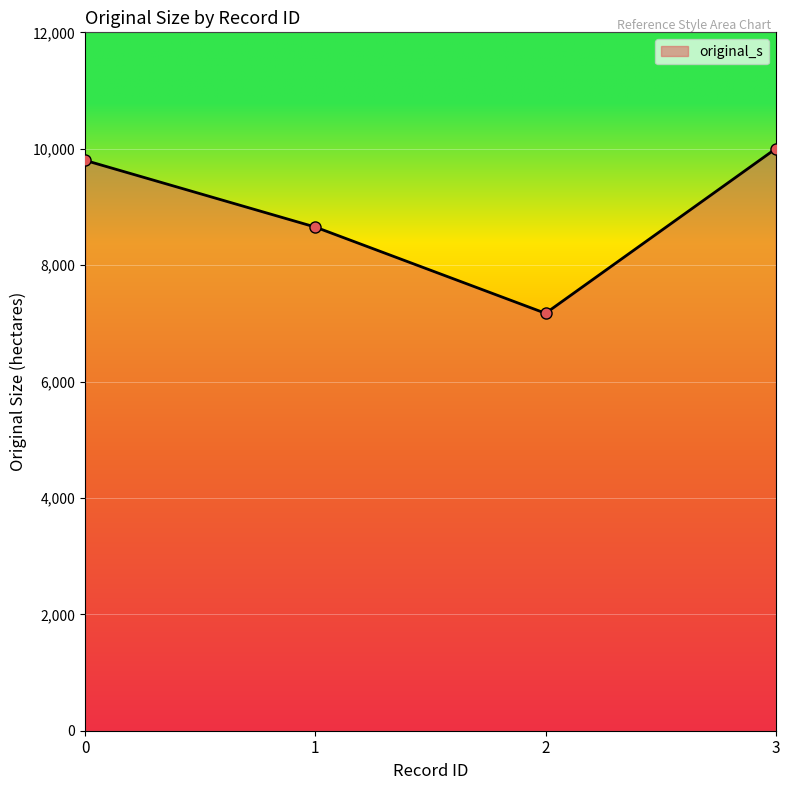

What is the smallest value displayed?

7172